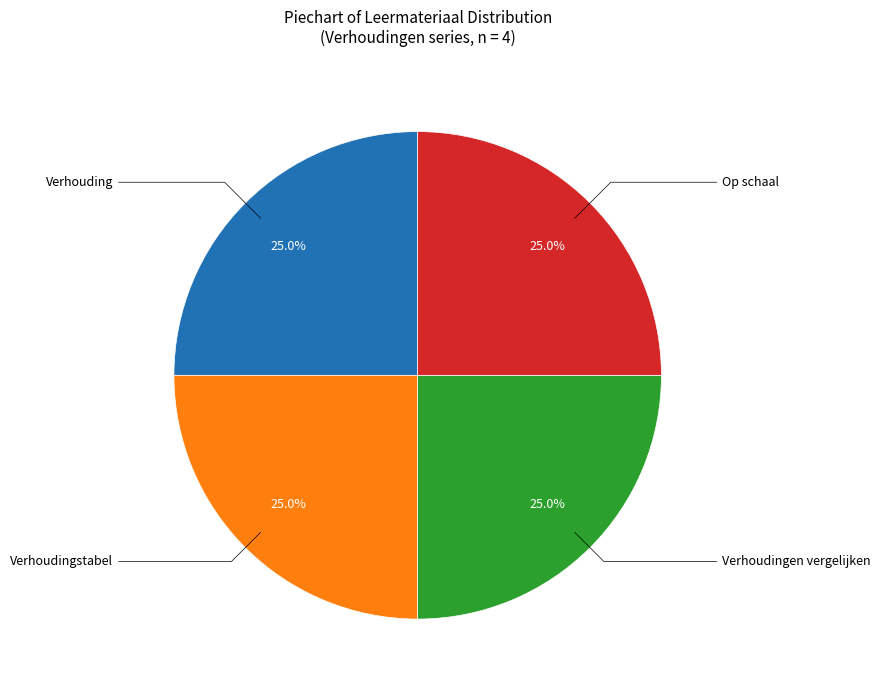

Is there a majority slice in this chart?

No